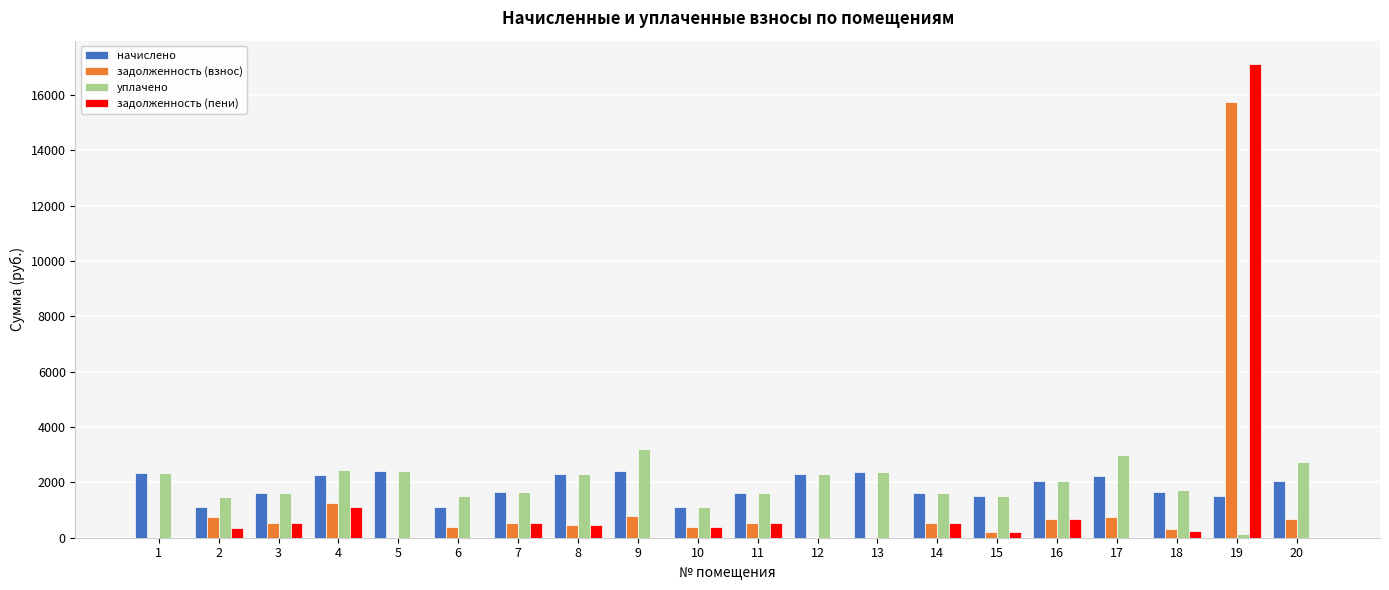

What is the maximum value shown in the chart?

17104.4